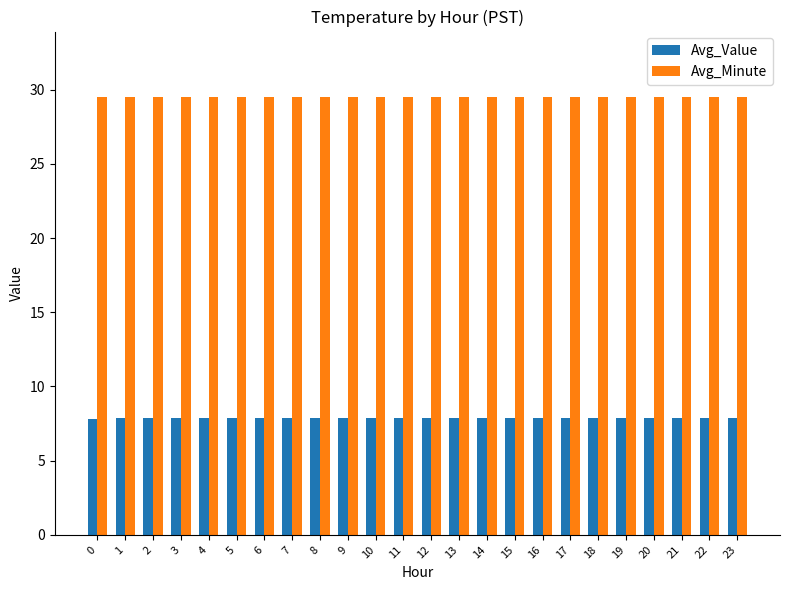

What is the spread (max minus min) of values at 14?

21.6